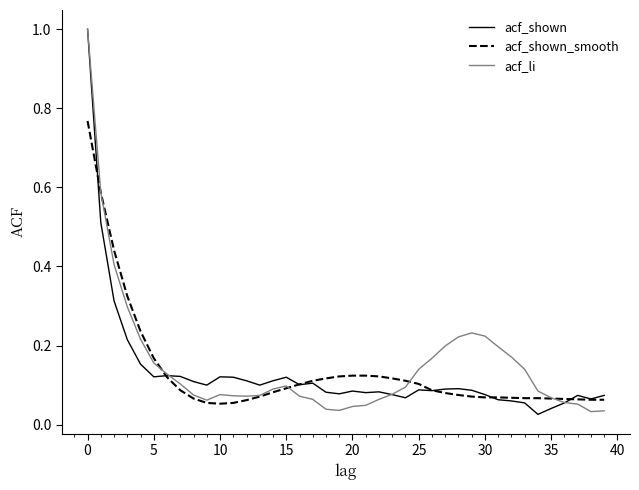

What is the maximum value for acf_shown?

1.0